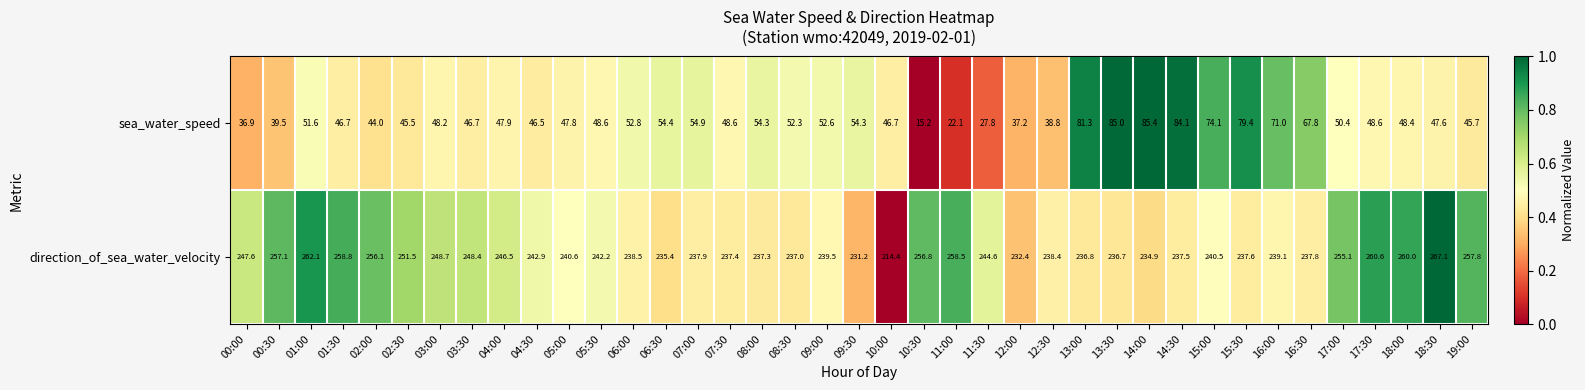

How many data points does each series have?

39